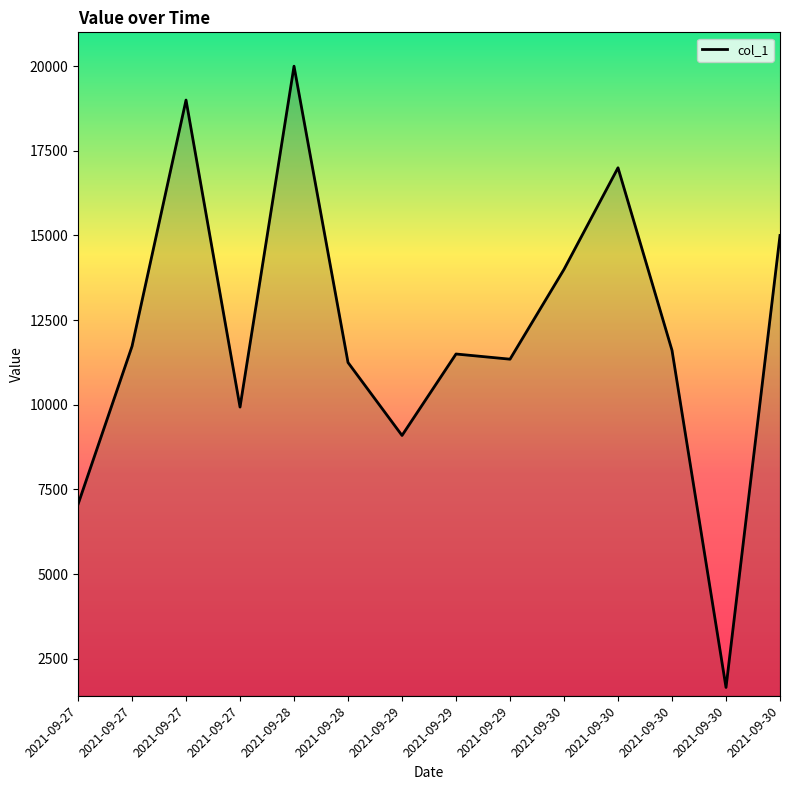

List the labels in order of value, largest first.

2021-09-28, 2021-09-27, 2021-09-30, 2021-09-30, 2021-09-30, 2021-09-27, 2021-09-30, 2021-09-29, 2021-09-29, 2021-09-28, 2021-09-27, 2021-09-29, 2021-09-27, 2021-09-30